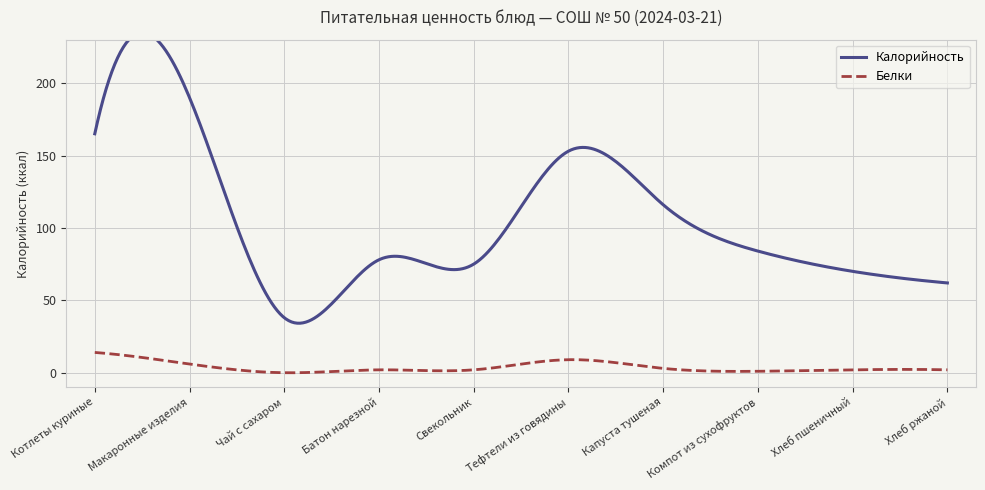

True or false: Калорийность and Белки cross at least once.

False